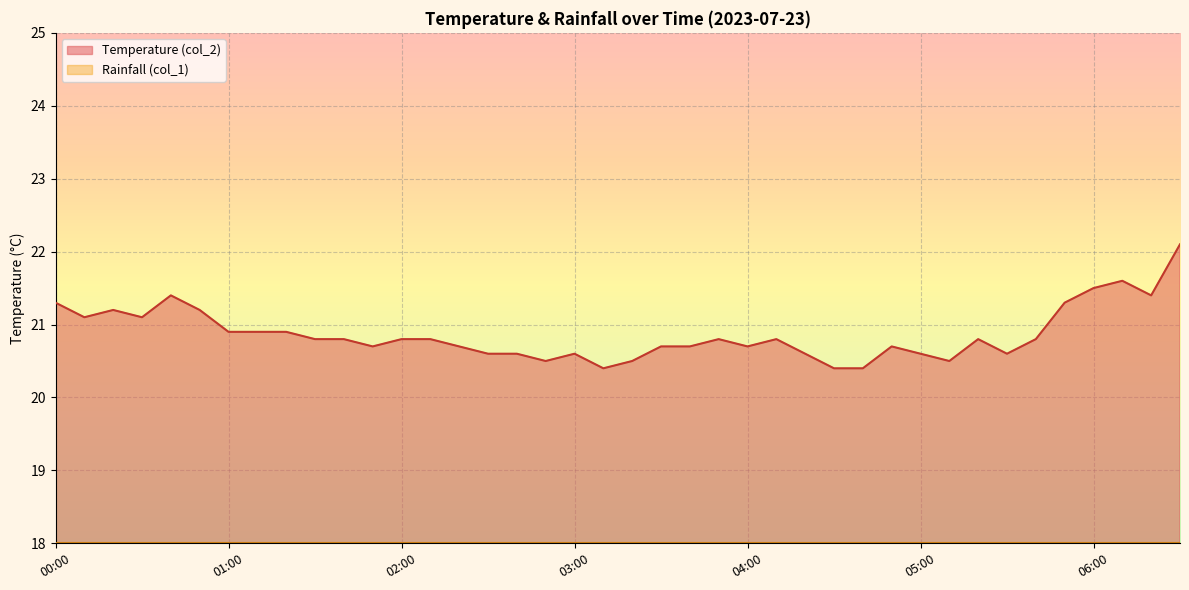

True or false: the data shows 21.2 at 00:50.

True